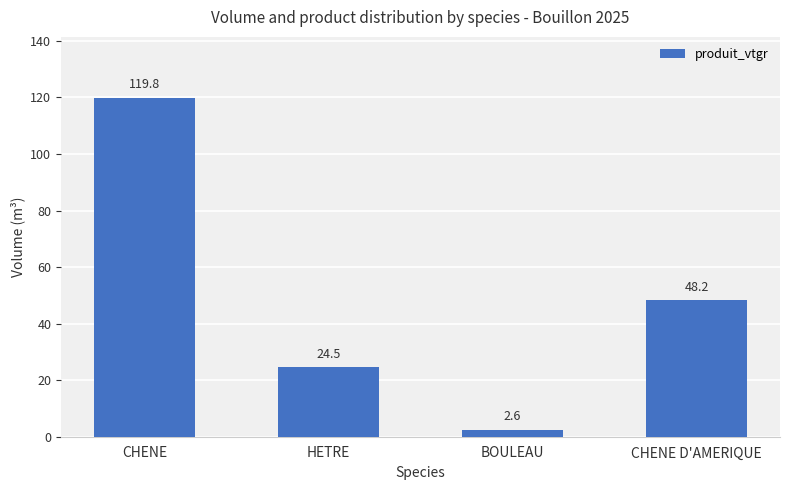

What is the minimum value shown in the chart?

2.6